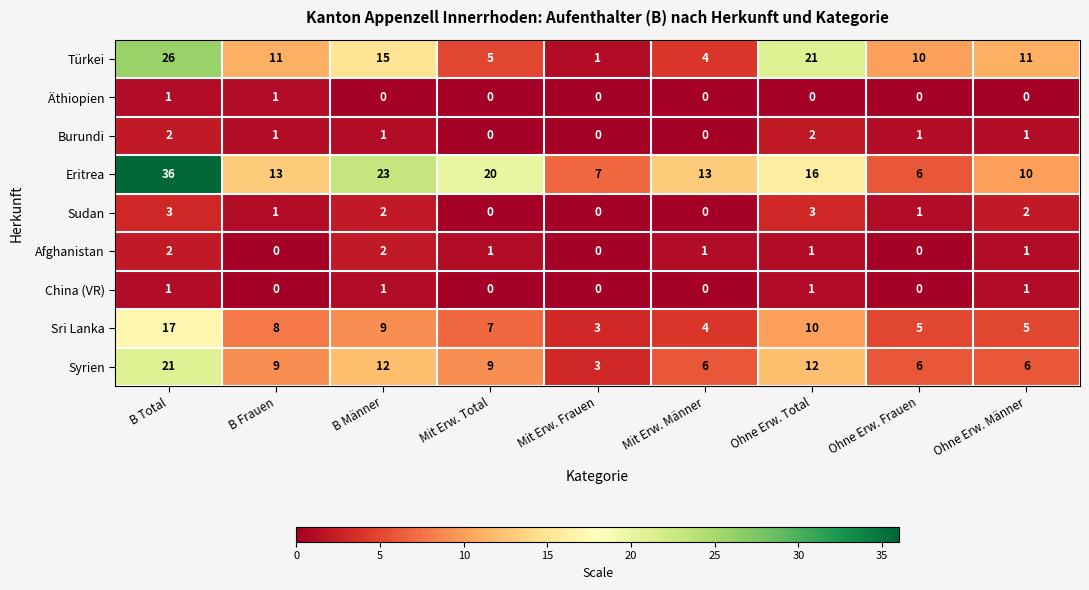

Where does the Sudan series first go above 1?

B Total